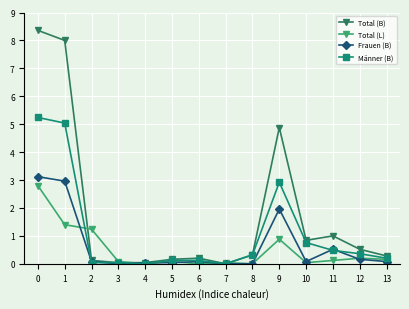

The Total (L) series shows 1.7 at 6. True or false?

False